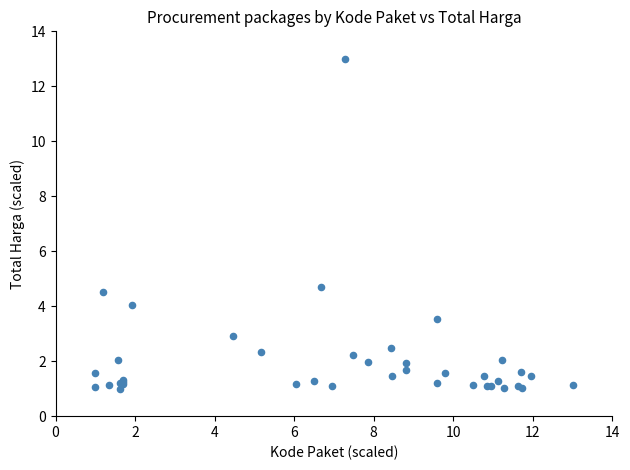

What Y value in the scatter plot is closest to 7?

4.7